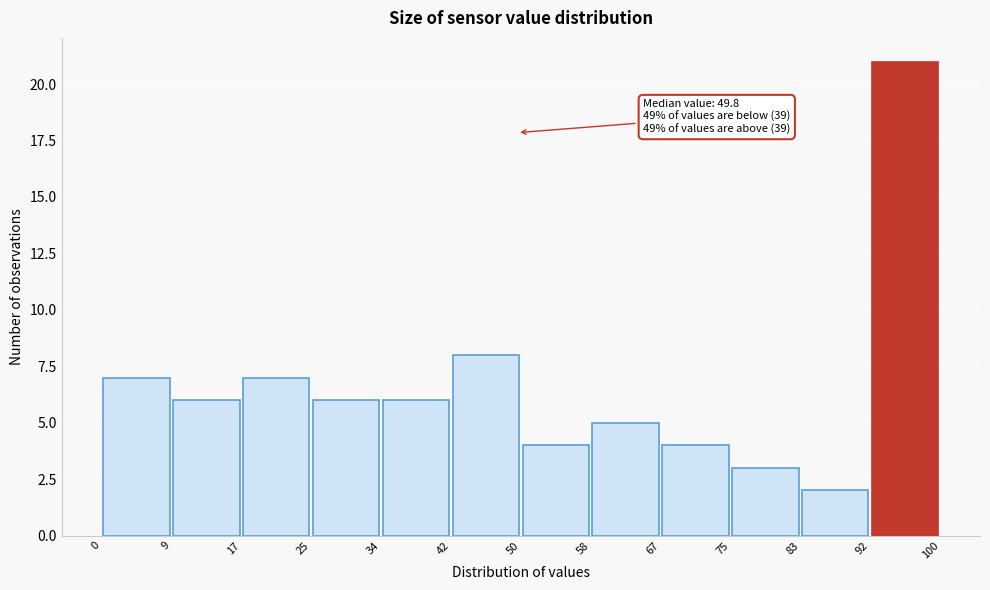

Which range on the x-axis has the tallest bar?

92 to 100